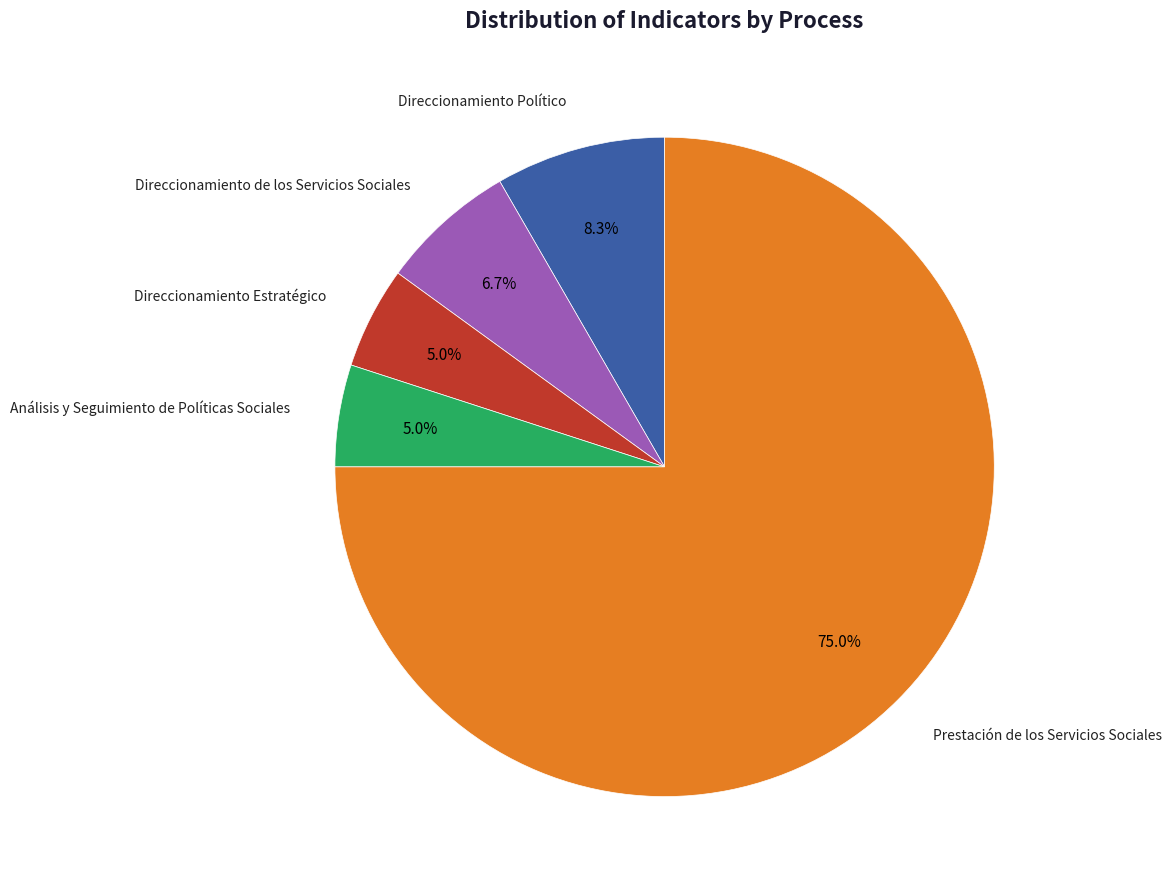

Is it true that Direccionamiento de los Servicios Sociales is 7% of the pie?

True